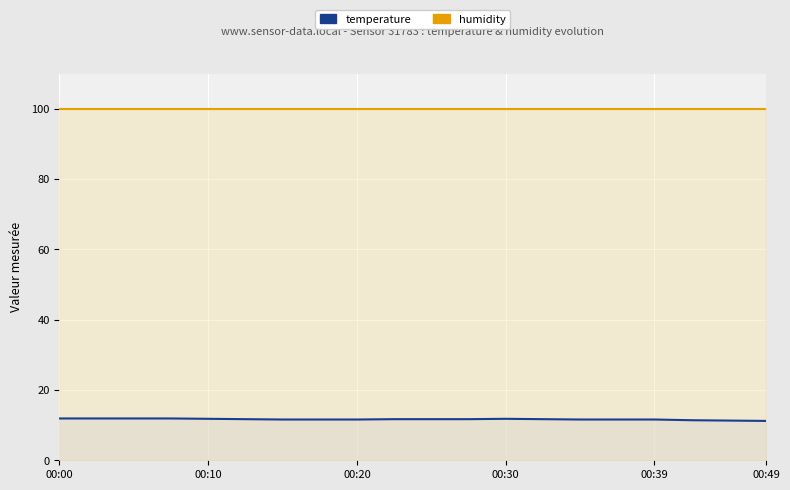

At how many categories does at least one series exceed 37?

20